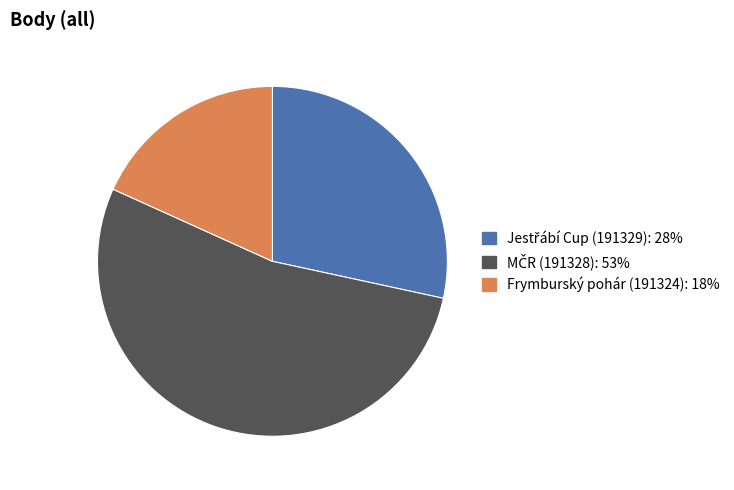

Is there any slice that represents more than half of the pie?

Yes